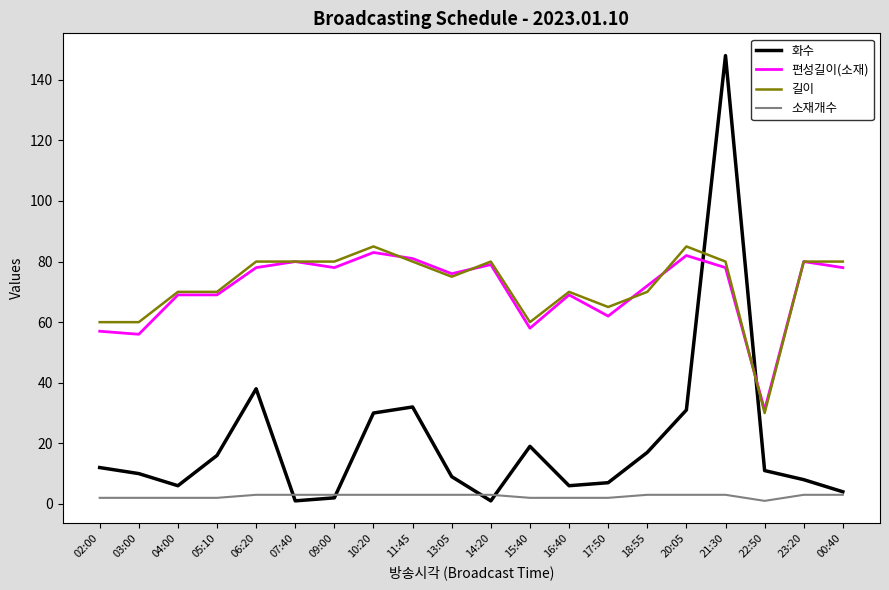

True or false: 화수 and 소재개수 intersect in this chart.

True